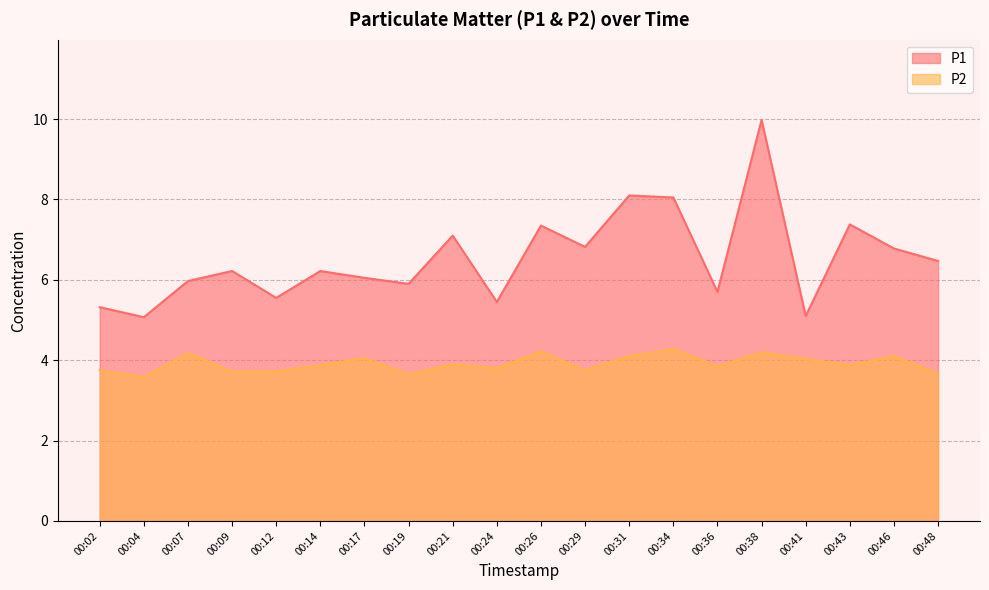

Reading left to right, extract all data points from this chart.

P1: 00:02=5.3	00:04=5.1	00:07=6.0	00:09=6.2	00:12=5.5	00:14=6.2	00:17=6.0	00:19=5.9	00:21=7.1	00:24=5.5	00:26=7.3	00:29=6.8	00:31=8.1	00:34=8.1	00:36=5.7	00:38=10.0	00:41=5.1	00:43=7.4	00:46=6.8	00:48=6.5
P2: 00:02=3.8	00:04=3.6	00:07=4.2	00:09=3.7	00:12=3.7	00:14=3.9	00:17=4.0	00:19=3.6	00:21=3.9	00:24=3.8	00:26=4.2	00:29=3.8	00:31=4.1	00:34=4.3	00:36=3.9	00:38=4.2	00:41=4.0	00:43=3.9	00:46=4.1	00:48=3.7